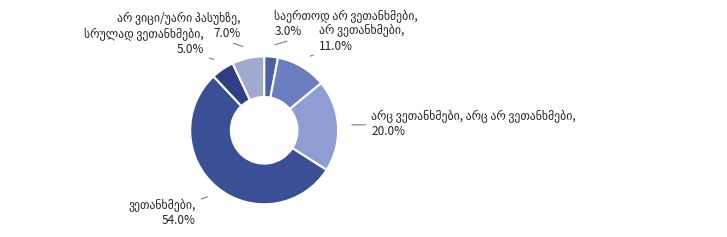

How many slices are in this pie chart?

6